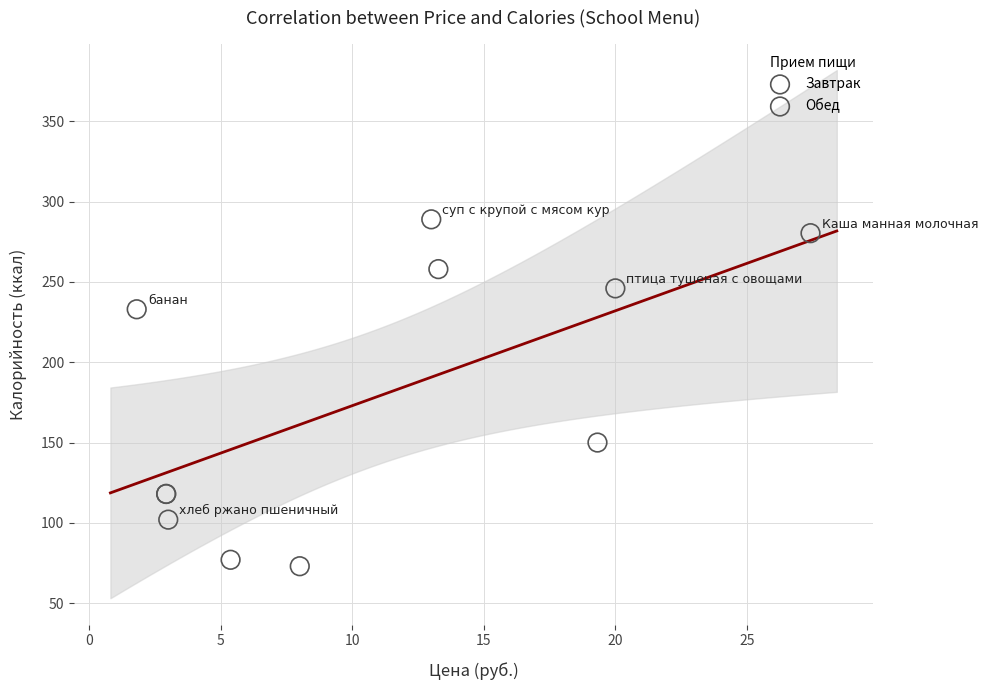

Which series reaches the maximum Y coordinate?

Обед